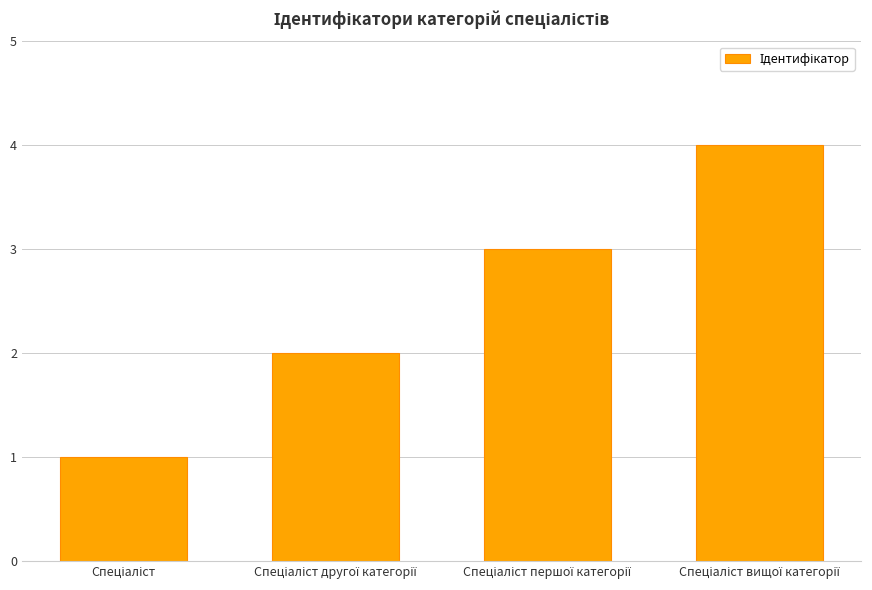

Count the values in the range 2 to 4.

3